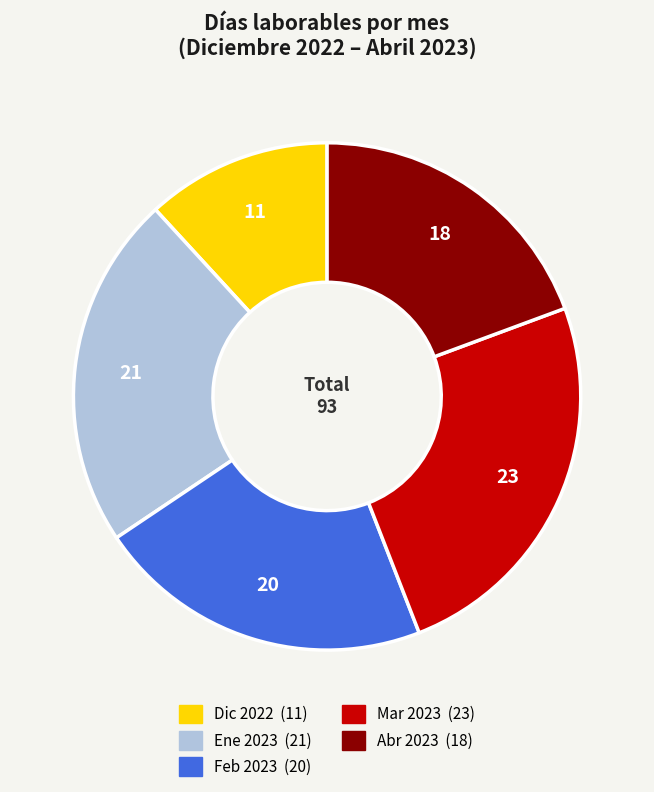

Is there a majority slice in this chart?

No